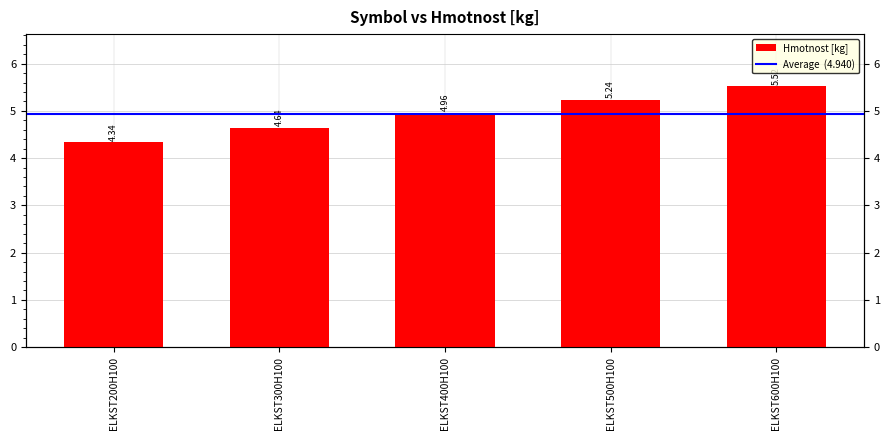

Reading right to left, what are all the values shown in this chart?

ELKST600H100=5.5	ELKST500H100=5.2	ELKST400H100=5.0	ELKST300H100=4.6	ELKST200H100=4.3